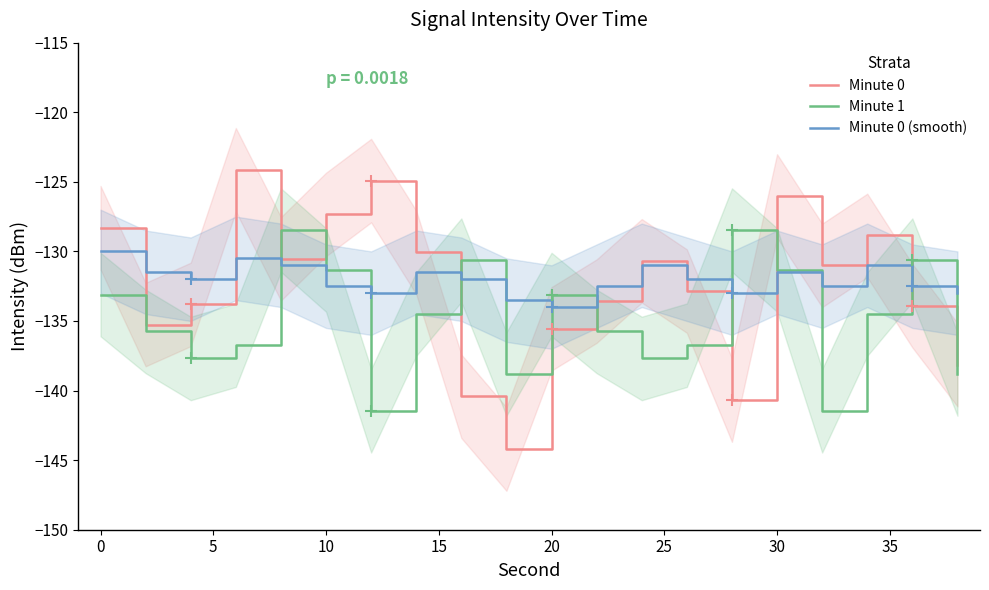

How many times do Minute 0 (smooth) and Minute 1 cross each other?

10